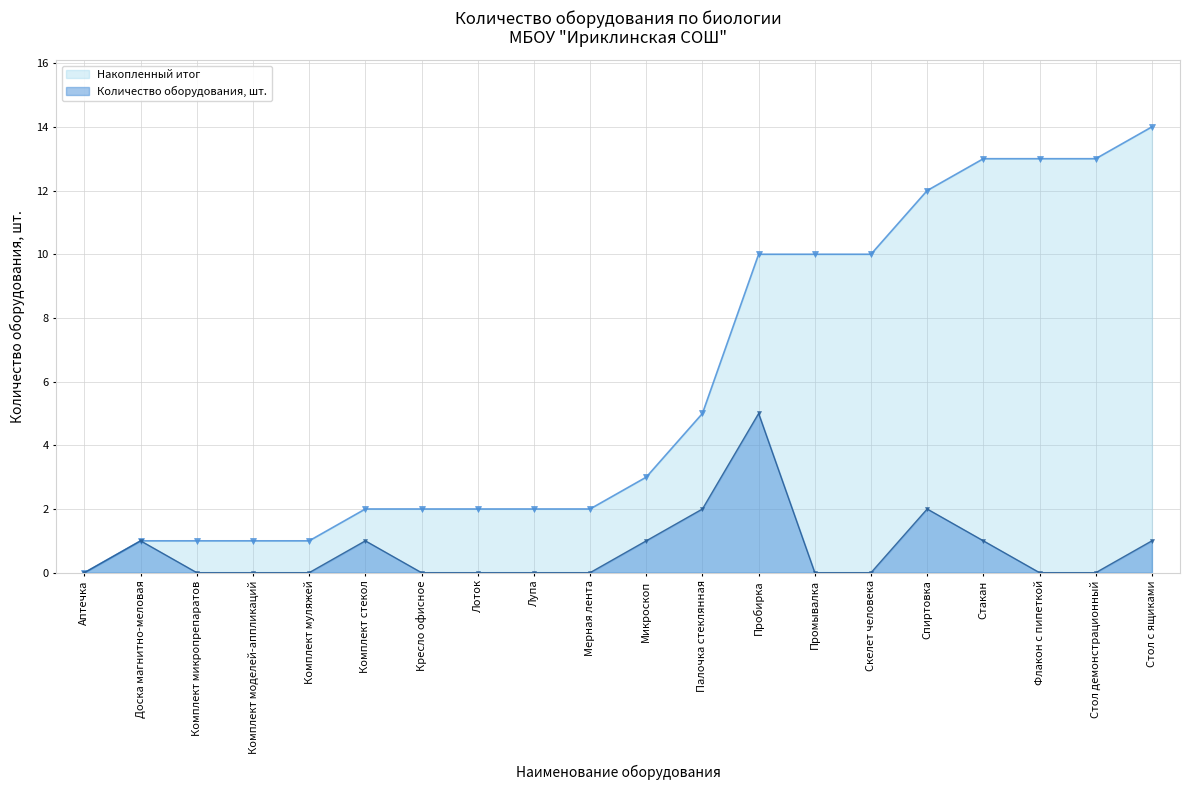

Count the number of categories in the chart.

20